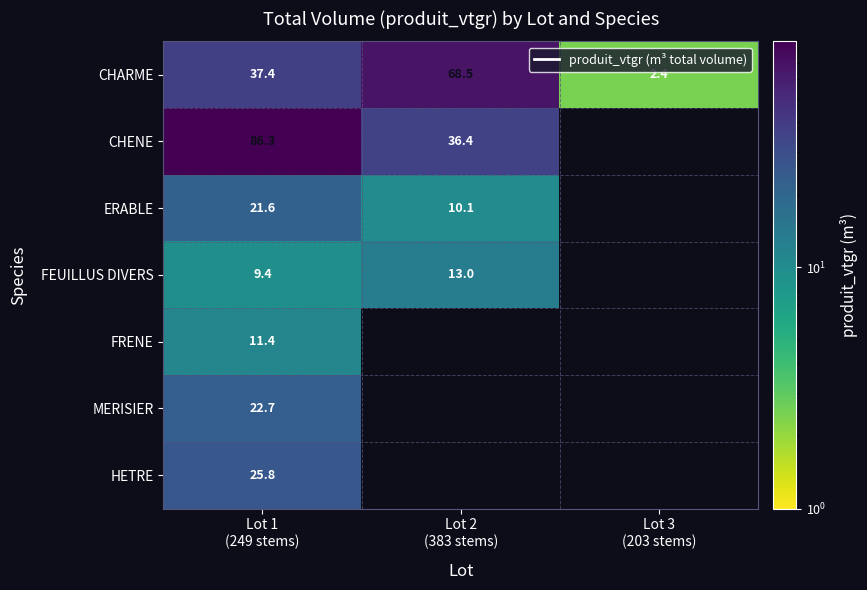

Between Lot 2
(383 stems) and Lot 3
(203 stems), which is larger?

Lot 2
(383 stems)